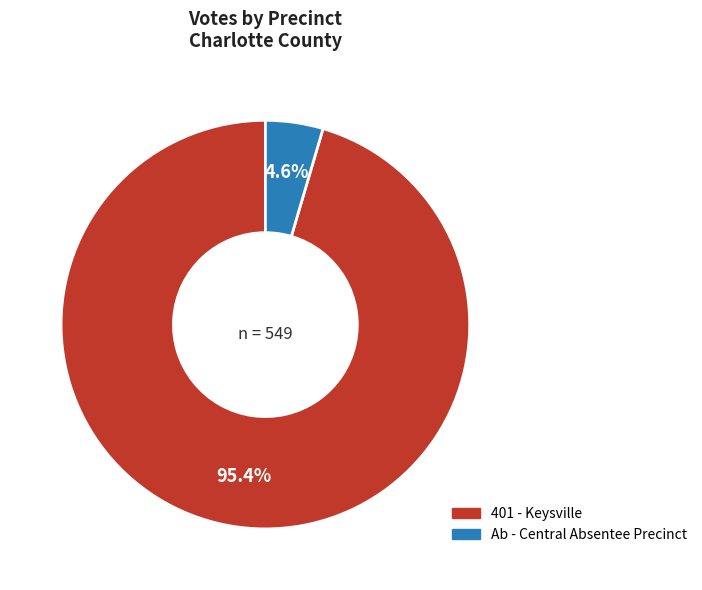

The 401 - Keysville slice represents 95% of the pie. True or false?

True